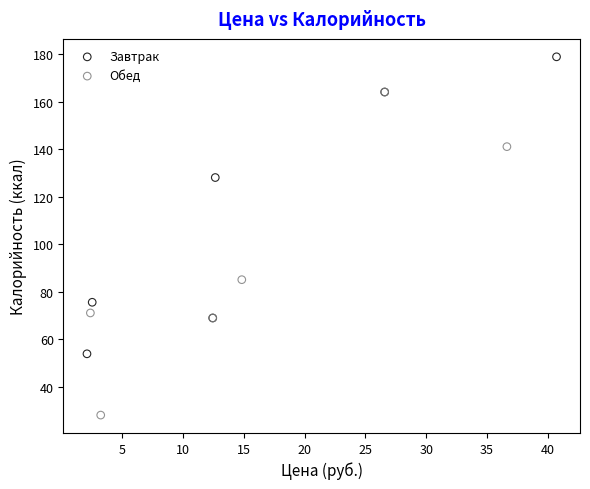

Which series contains the highest Y value?

Завтрак